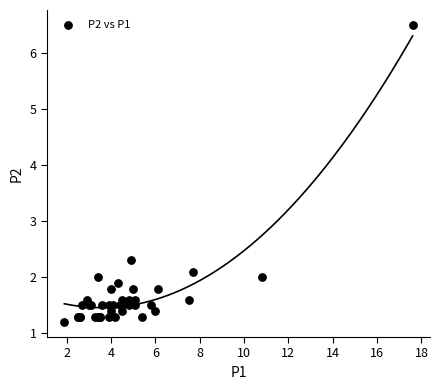

What Y value in the scatter plot is closest to 3?

2.3